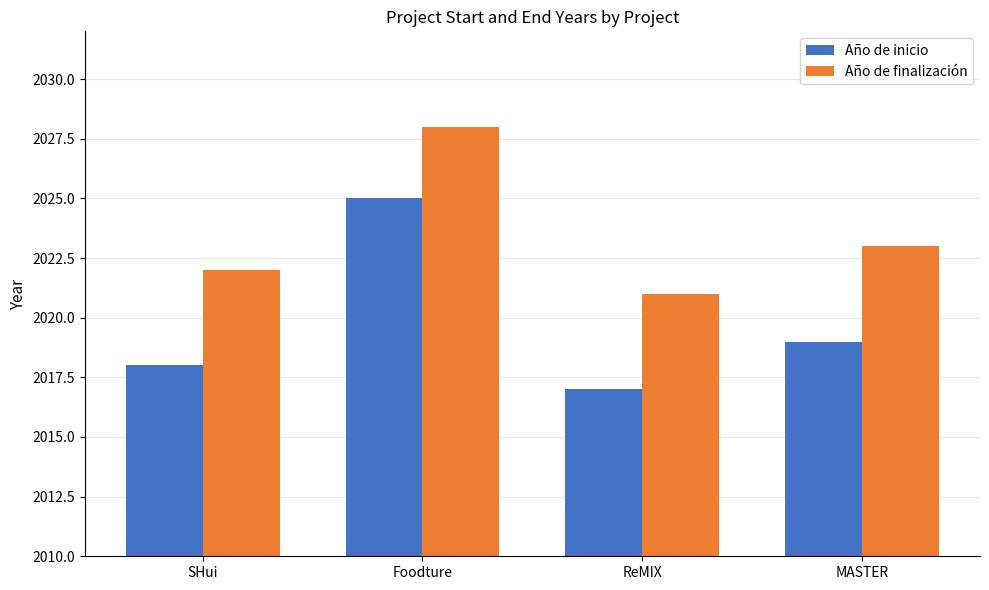

Rank the series by their average value, from lowest to highest.

Año de inicio, Año de finalización